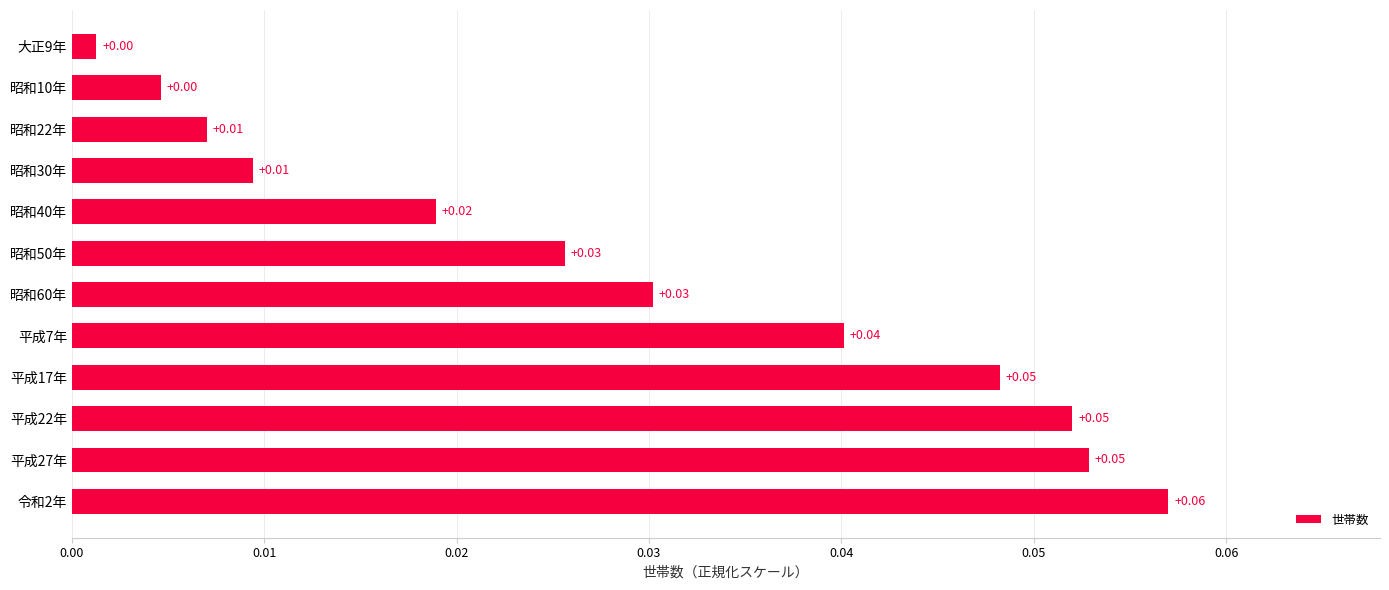

Between 大正9年 and 平成7年, which is larger?

平成7年